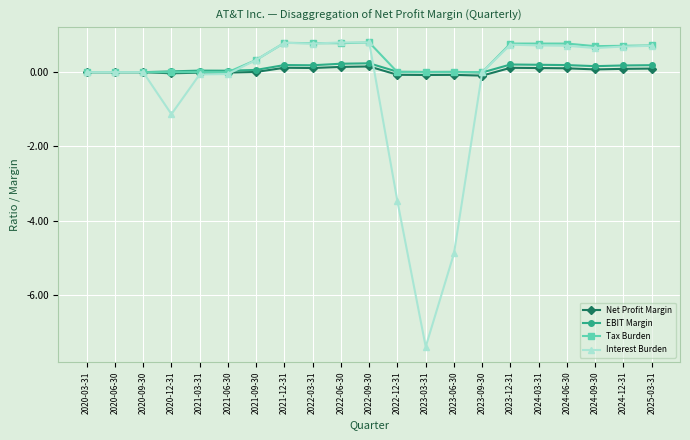

True or false: Net Profit Margin and Interest Burden cross at least once.

True